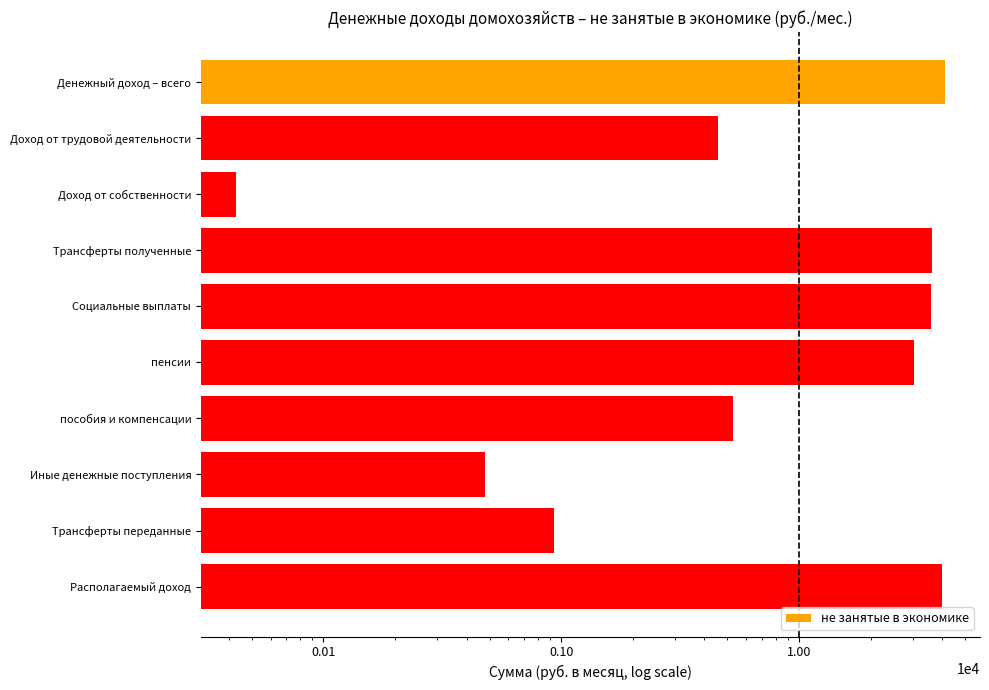

Reading left to right, transcribe all the data shown in this chart.

40903.7	4568.0	43.1	36292.5	35816.5	30563.9	5252.6	476.0	931.2	39972.5